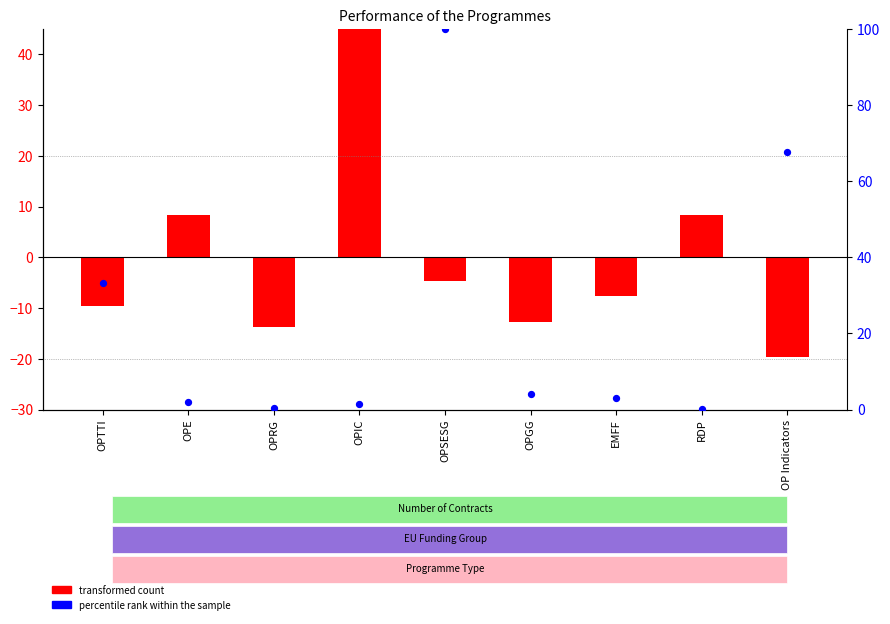

What are all the series names shown in the legend?

transformed count, percentile rank within the sample